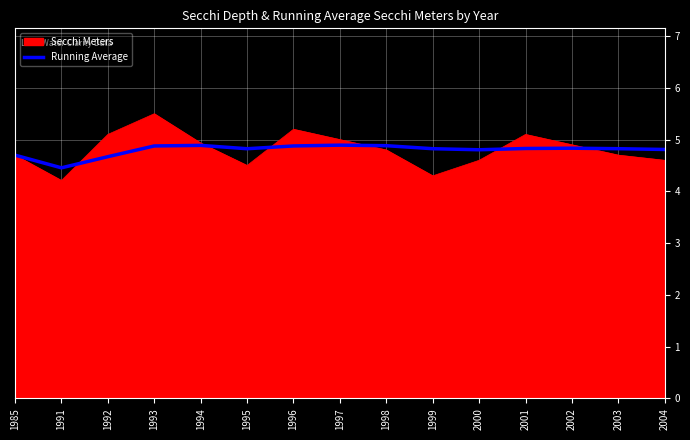

Is it true that Running Average equals 1.9 at 1998?

False